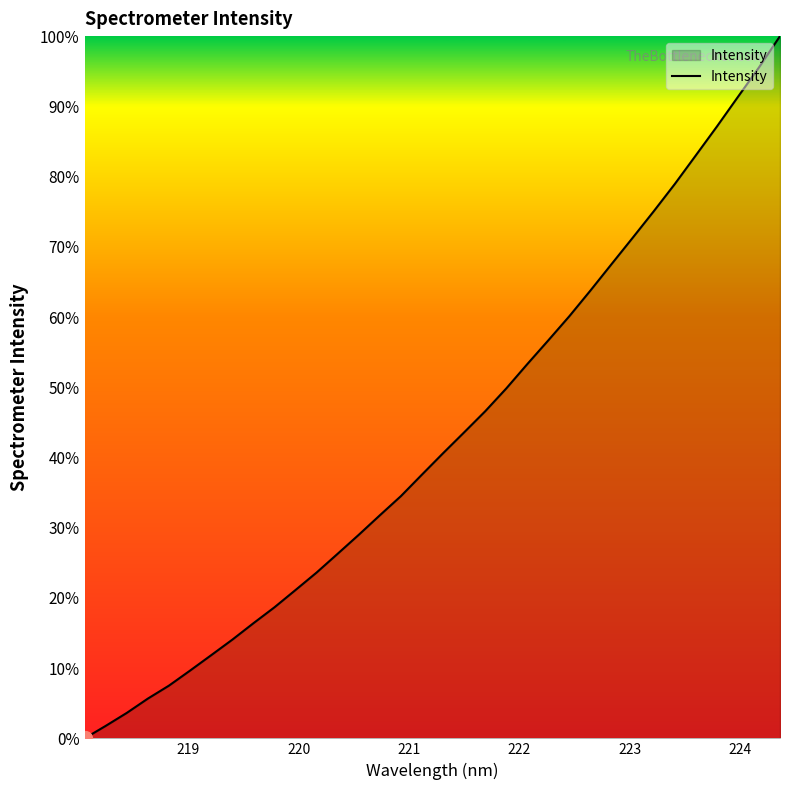

What is the maximum value shown in the chart?

100.0